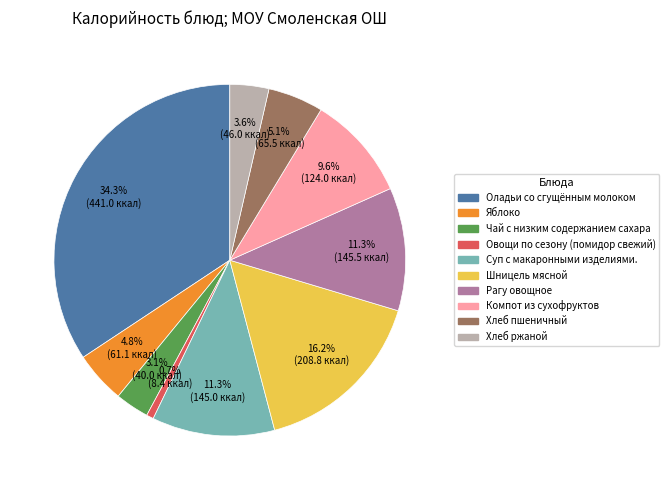

What is the smallest slice in the pie chart?

Овощи по сезону (помидор свежий)